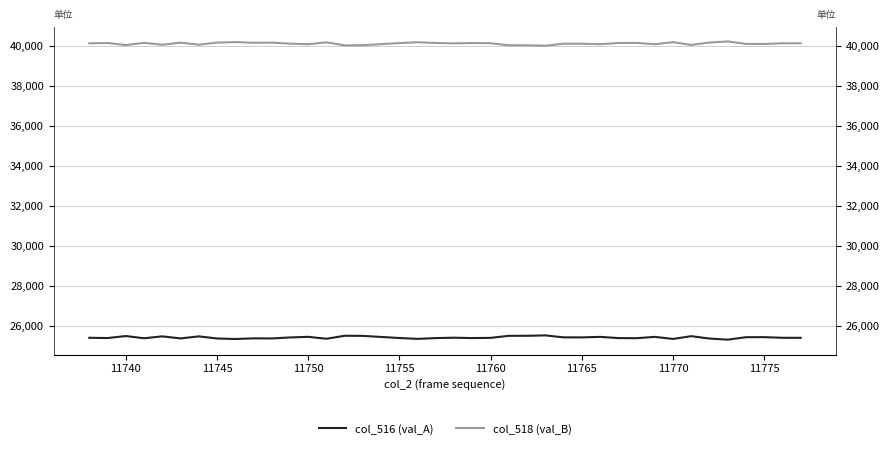

At how many categories does at least one series exceed 30492?

40